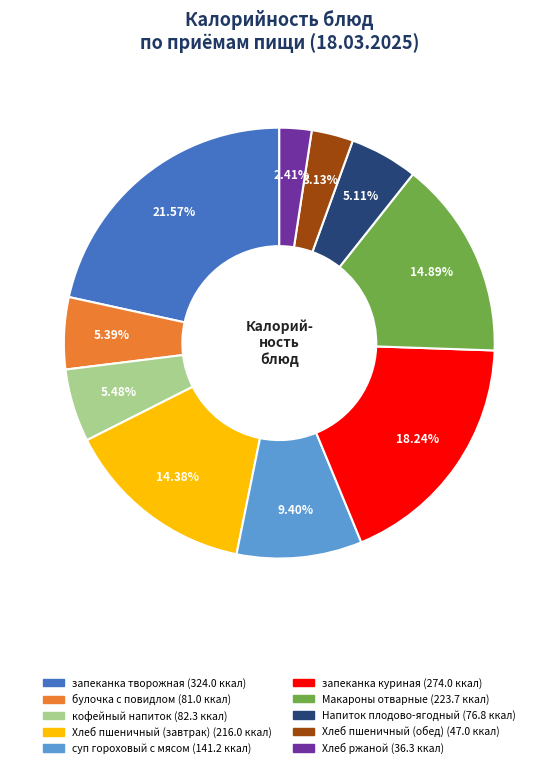

Is the sum of Напиток плодово-ягодный and Хлеб пшеничный (обед) greater than half?

No